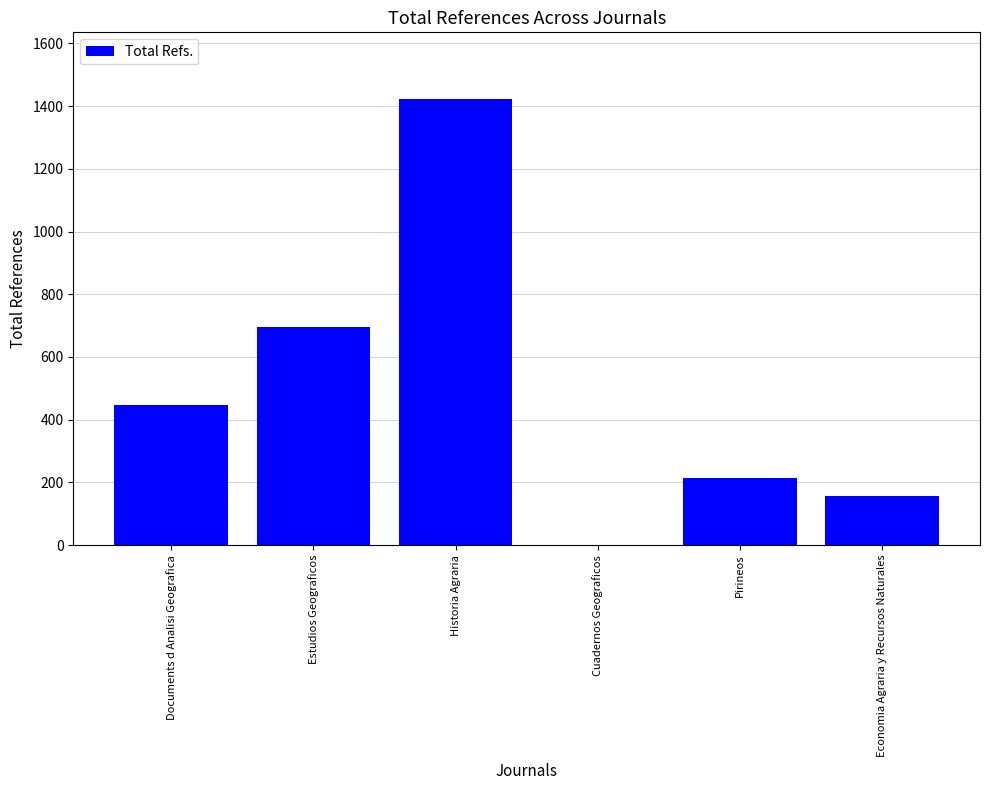

What is the difference between the values at Historia Agraria and Economia Agraria y Recursos Naturales?

1266